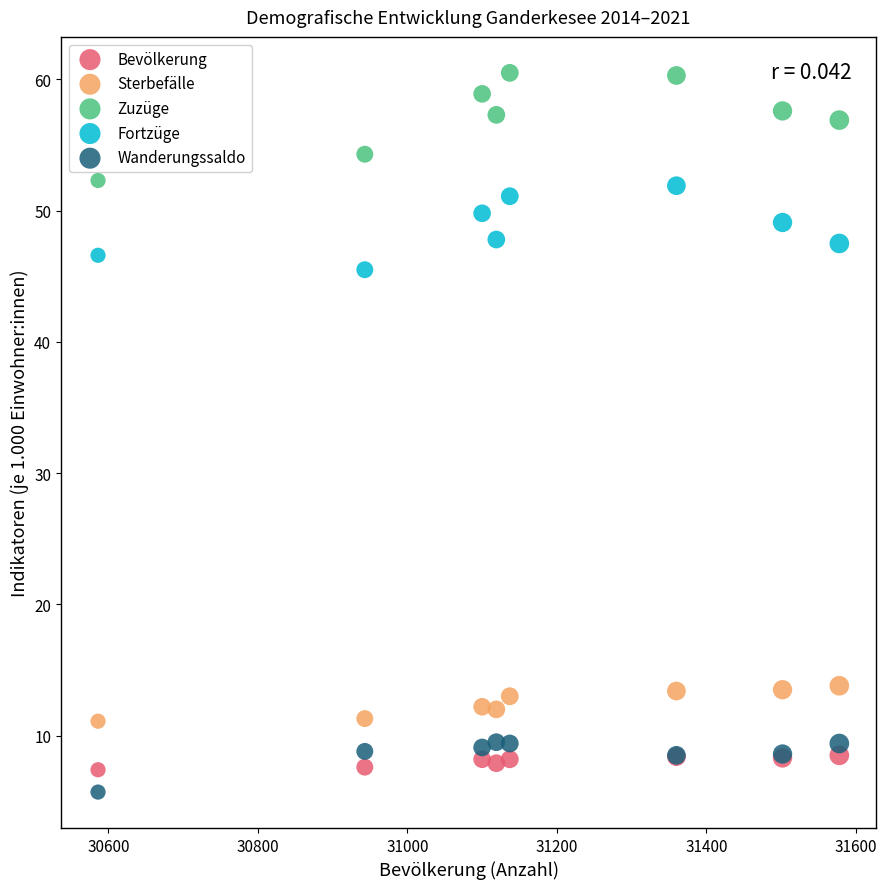

Which series has the widest spread of Y values?

Zuzüge